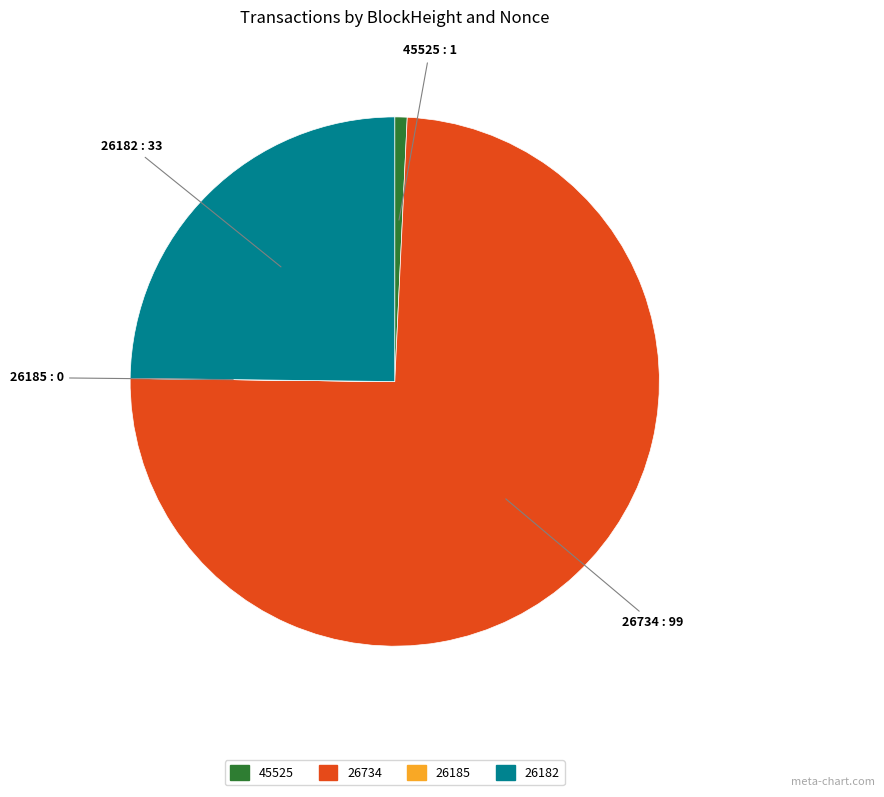

What is the largest slice in the pie chart?

26734